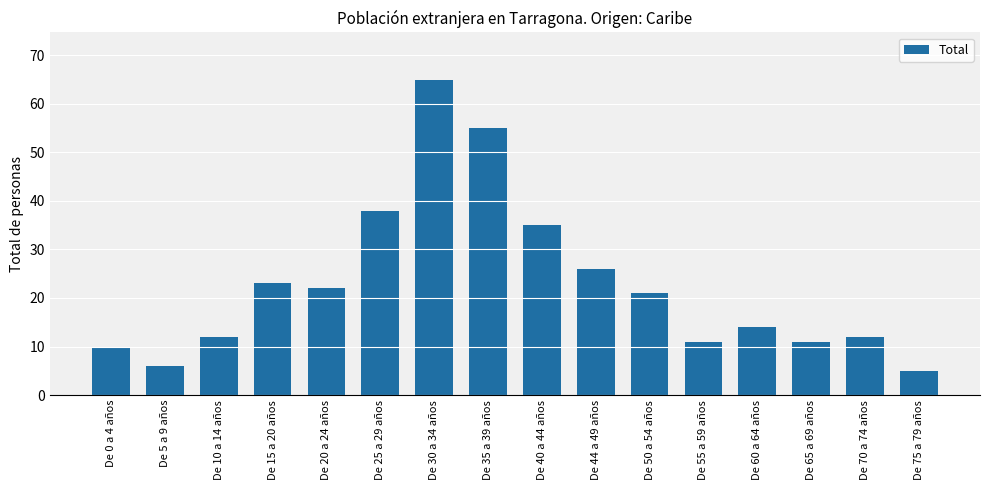

What is the smallest value displayed?

5